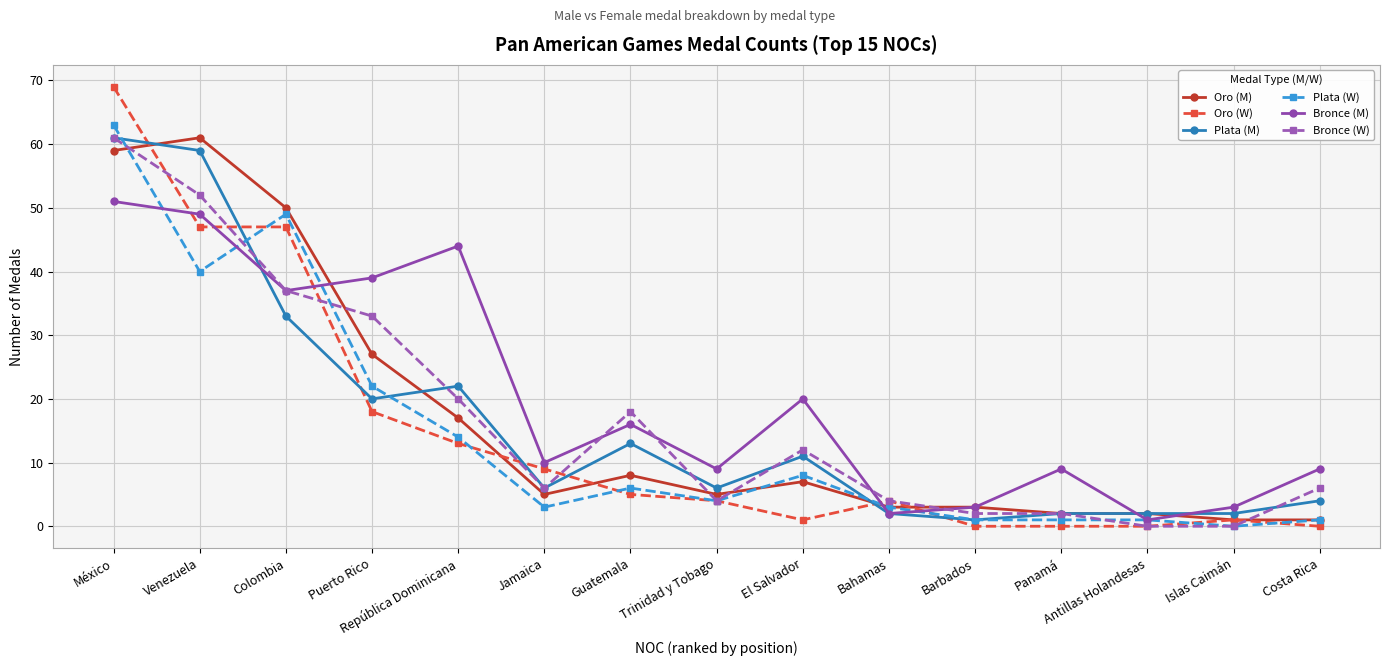

Where is the first local maximum for Plata (M)?

República Dominicana